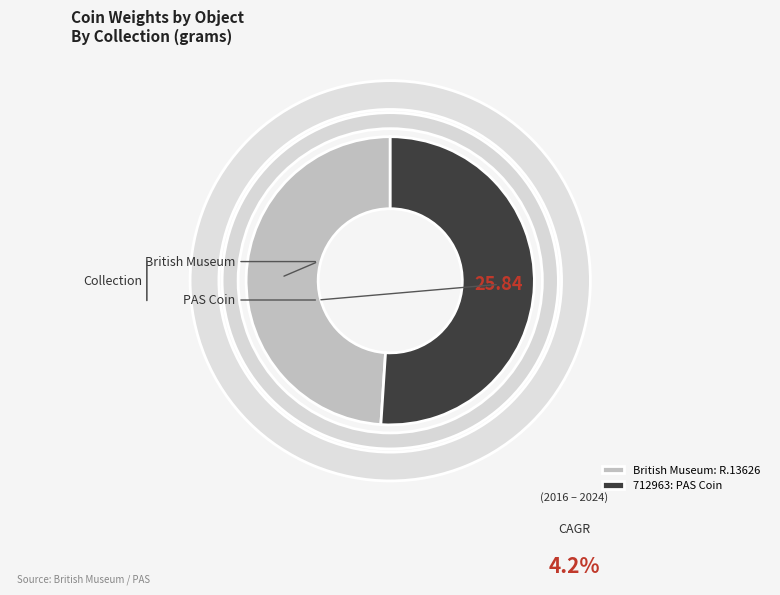

Does 712963: PAS Coin represent more than half of the total?

Yes